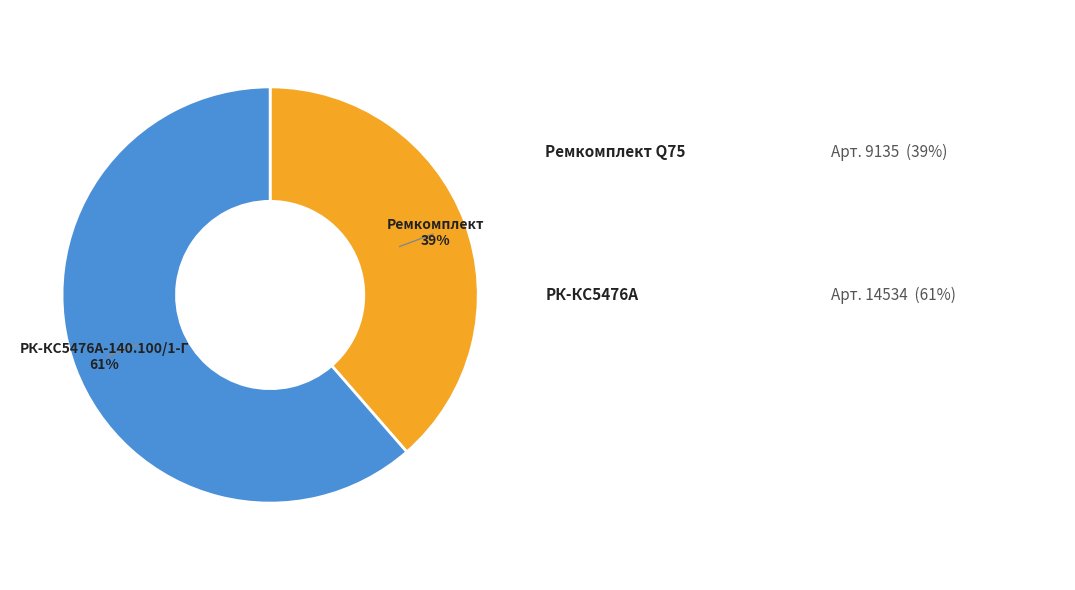

Does any single category account for the majority?

Yes